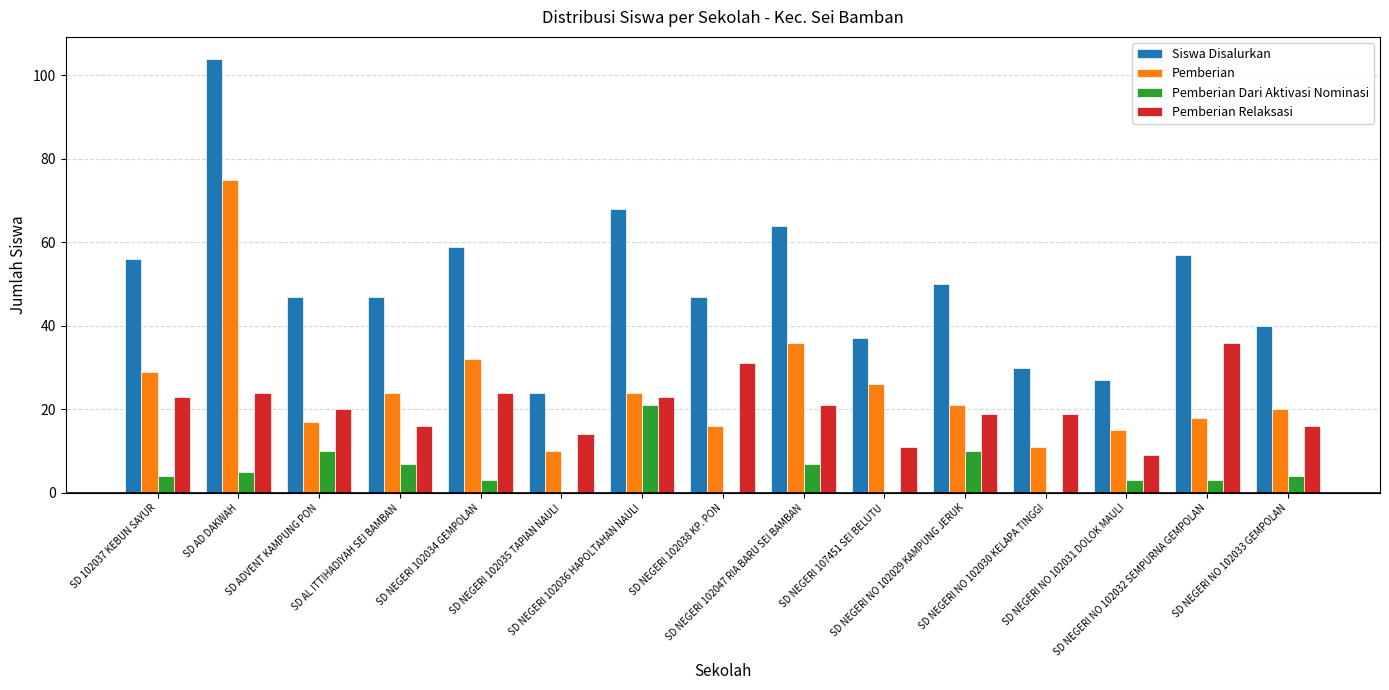

What is the total value across all series at SD NEGERI NO 102029 KAMPUNG JERUK?

100